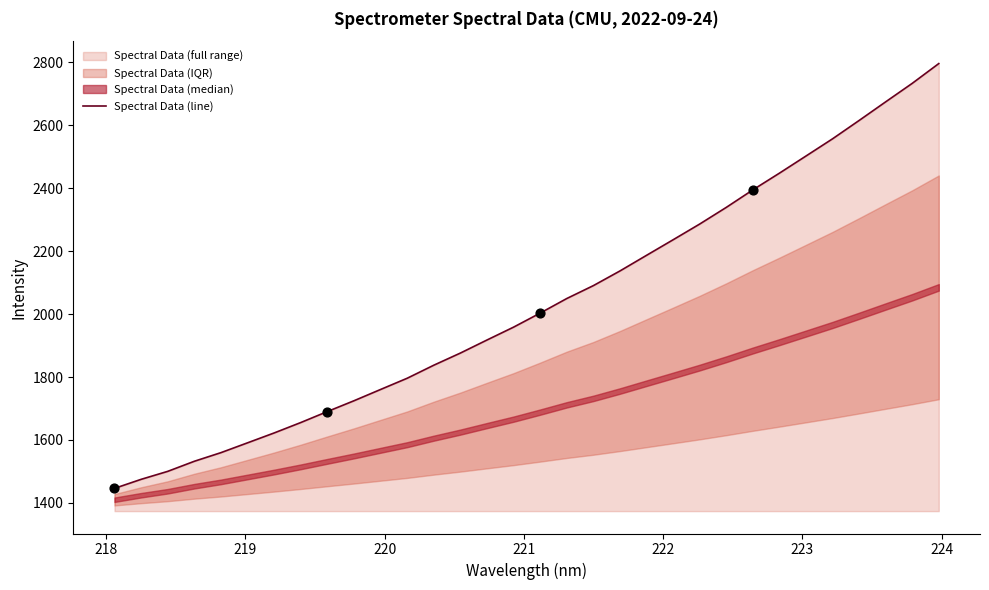

What is the highest value of the Spectral Data (line) series?

2796.5